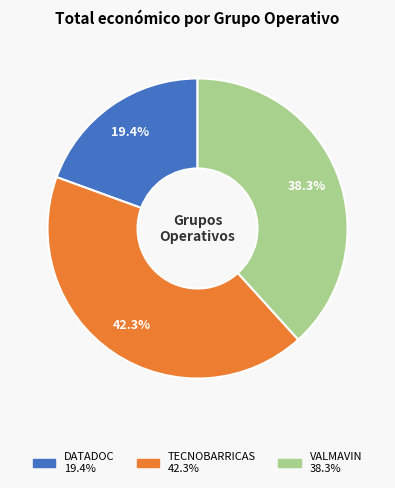

Is there any slice that represents more than half of the pie?

No